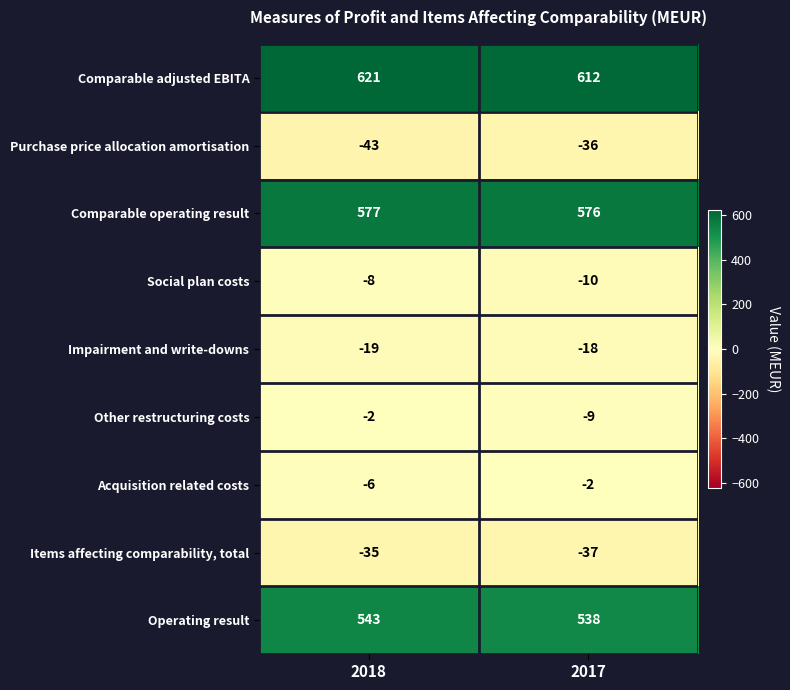

Which series has the largest range (max minus min)?

Comparable adjusted EBITA